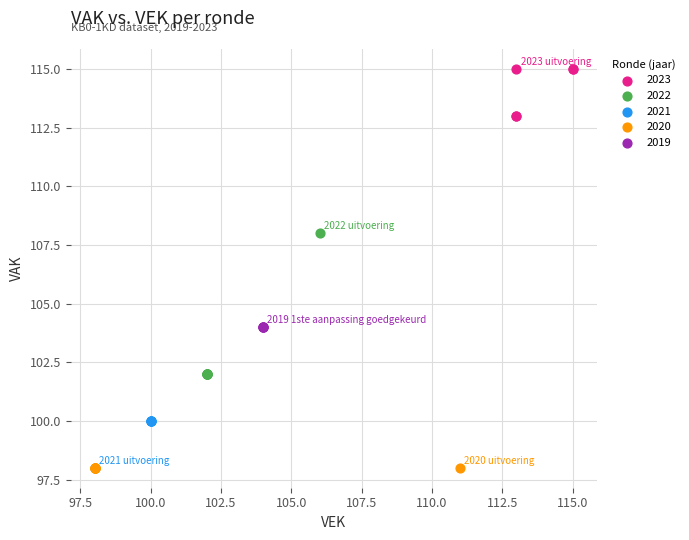

Which series contains the highest Y value?

2023